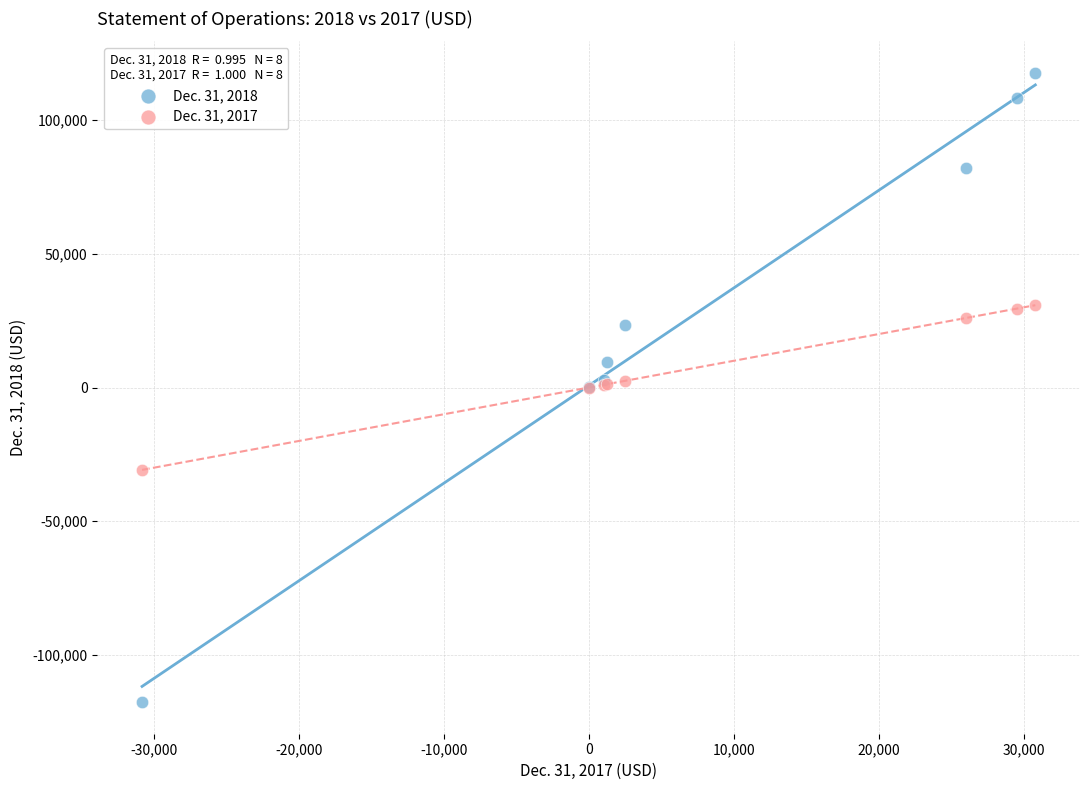

Which series contains the lowest Y value?

Dec. 31, 2018